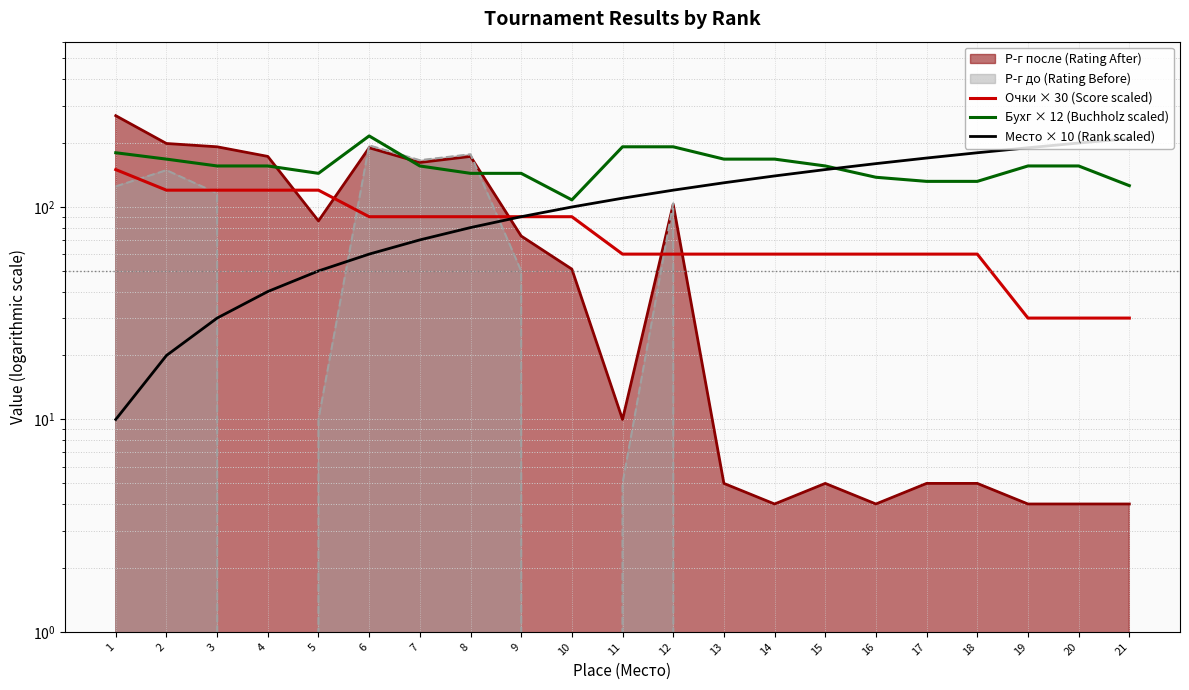

Reading right to left, what are all the values shown in this chart?

Очки × 30 (Score scaled): 21=30	20=30	19=30	18=60	17=60	16=60	15=60	14=60	13=60	12=60	11=60	10=90	9=90	8=90	7=90	6=90	5=120	4=120	3=120	2=120	1=150
Бухг × 12 (Buchholz scaled): 21=126	20=156	19=156	18=132	17=132	16=138	15=156	14=168	13=168	12=192	11=192	10=108	9=144	8=144	7=156	6=216	5=144	4=156	3=156	2=168	1=180
Место × 10 (Rank scaled): 21=210	20=200	19=190	18=180	17=170	16=160	15=150	14=140	13=130	12=120	11=110	10=100	9=90	8=80	7=70	6=60	5=50	4=40	3=30	2=20	1=10